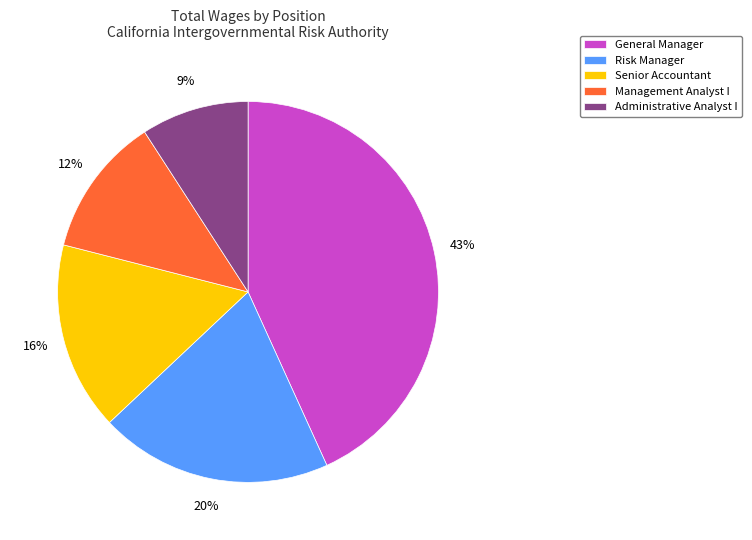

True or false: Administrative Analyst I accounts for 9% of the total.

True